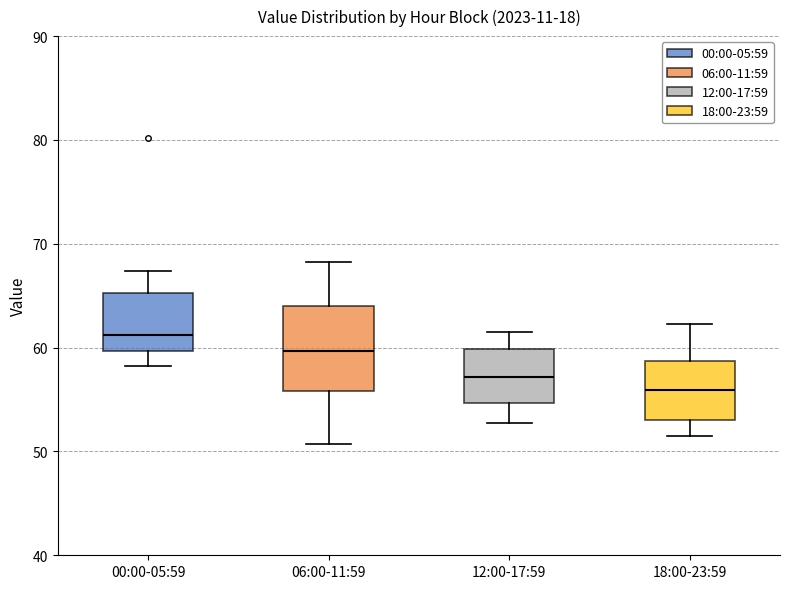

Which box's median line is the highest?

00:00-05:59